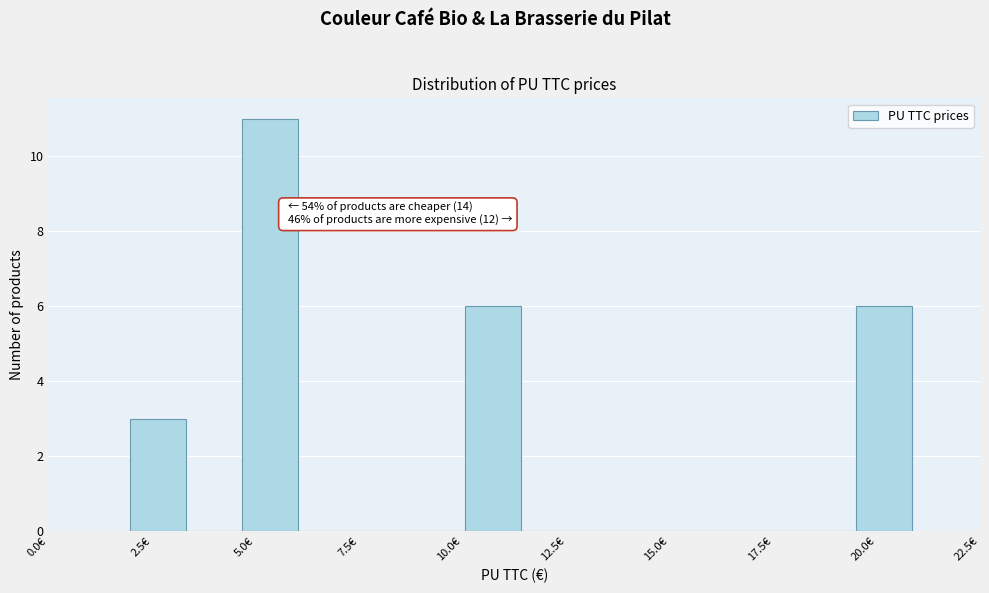

Around what value on the x-axis is the tallest bar? Give the approximate position of its centre, as read against the axis.

5.5